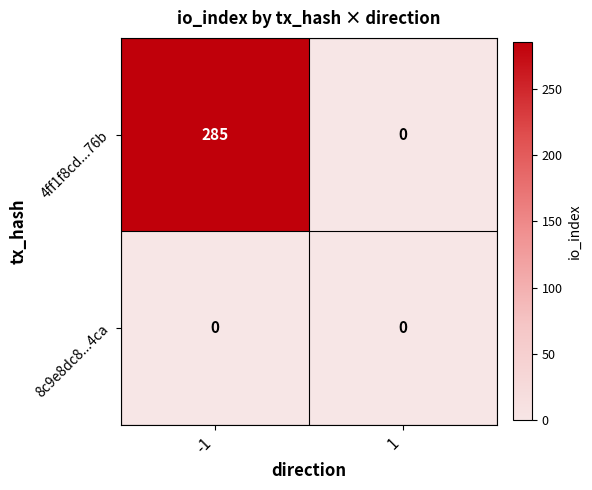

Rank the series at -1 from lowest to highest value.

8c9e8dc8...4ca, 4ff1f8cd...76b